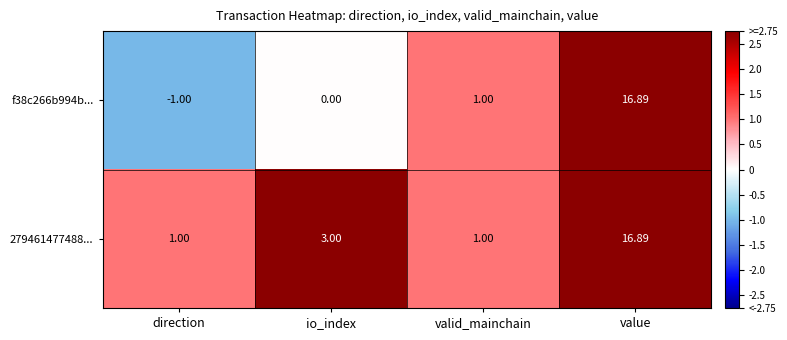

Is the value of 279461477488... at direction greater than the value of f38c266b994b... at io_index?

Yes